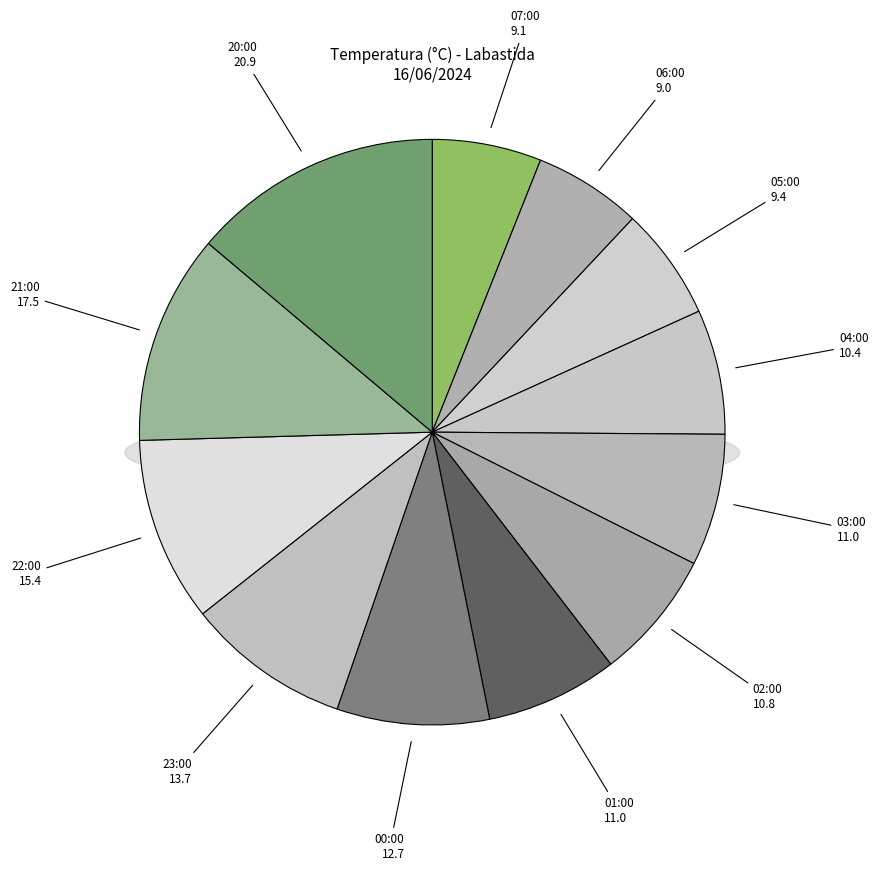

How many segments does this pie chart have?

12